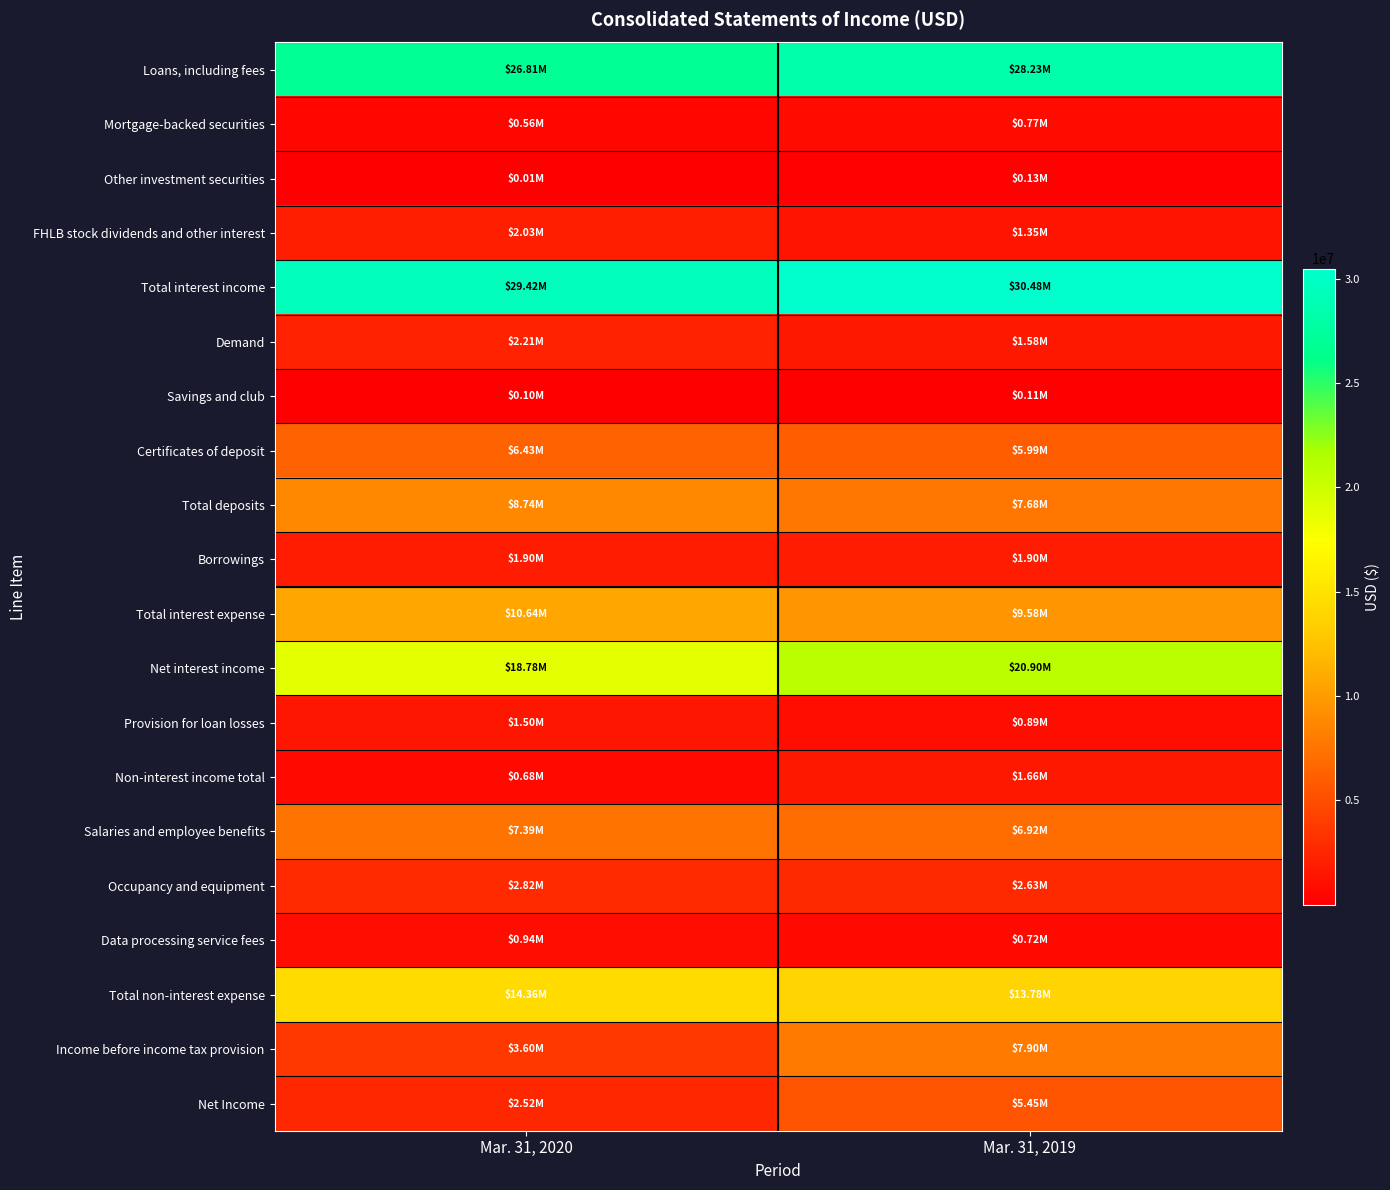

At how many categories does at least one series exceed 16160011?

2